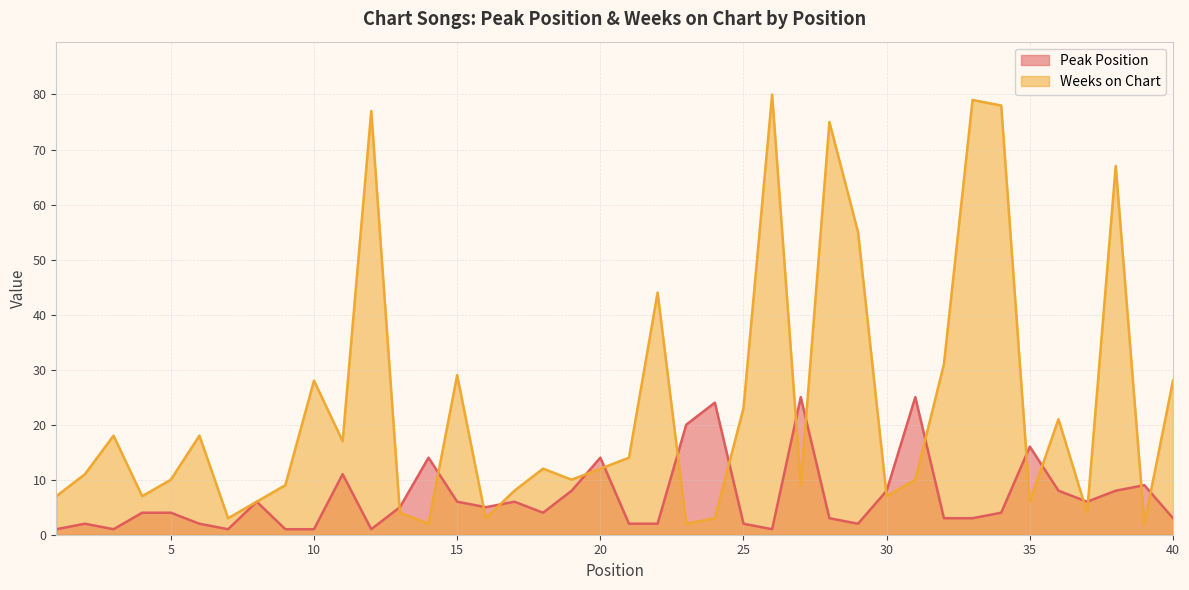

Where does the Weeks on Chart series first go above 12?

3